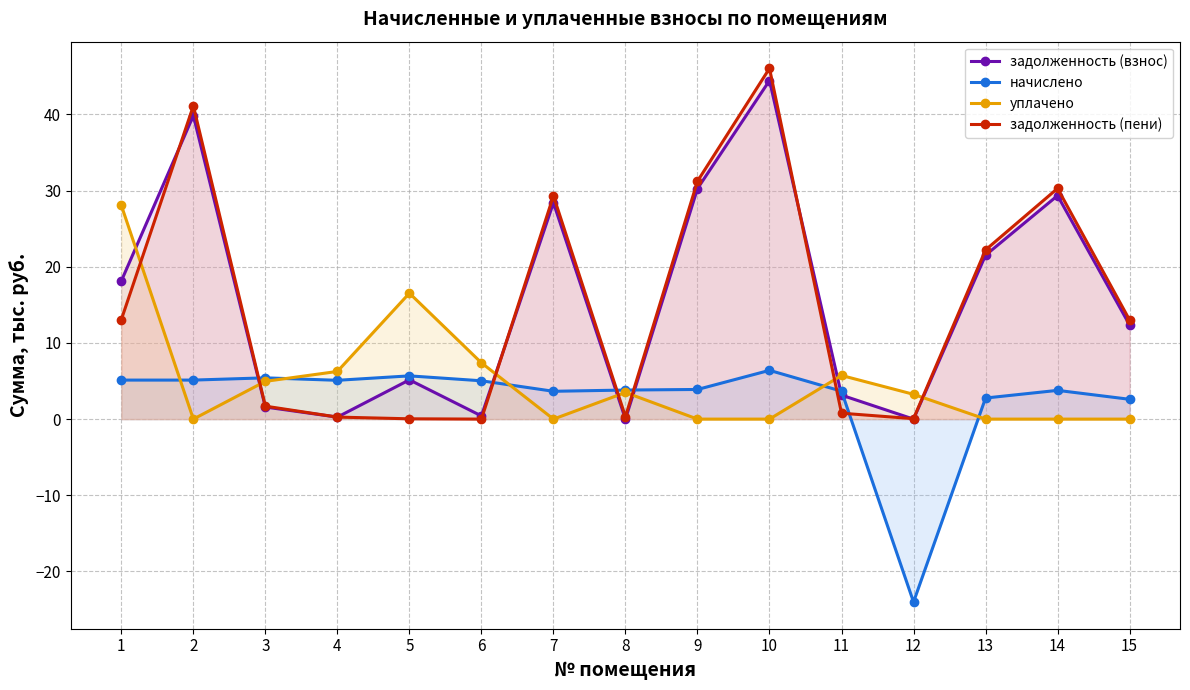

Is the value of уплачено at 15 greater than the value of начислено at 13?

No